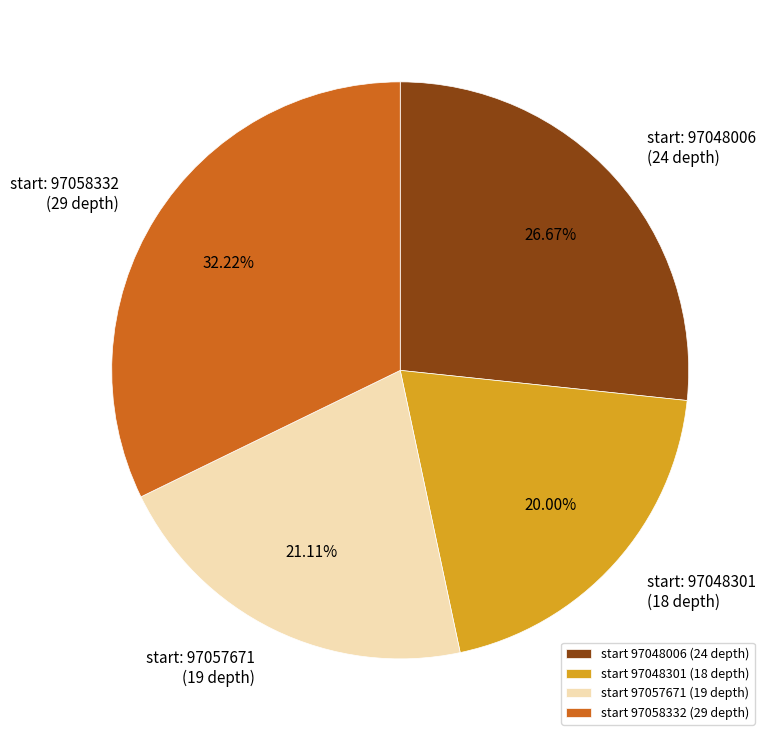

Combined, do start 97048301 (18 depth) and start 97058332 (29 depth) account for over 50%?

Yes